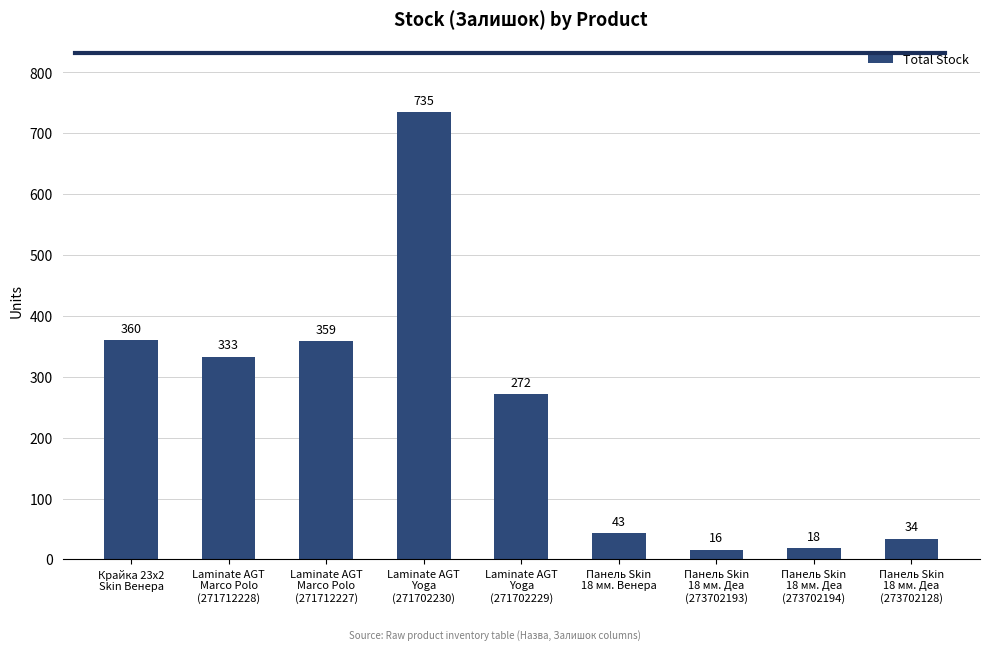

Rank the categories by value from lowest to highest.

Панель Skin
18 мм. Деа
(273702193), Панель Skin
18 мм. Деа
(273702194), Панель Skin
18 мм. Деа
(273702128), Панель Skin
18 мм. Венера, Laminate AGT
Yoga
(271702229), Laminate AGT
Marco Polo
(271712228), Laminate AGT
Marco Polo
(271712227), Крайка 23x2
Skin Венера, Laminate AGT
Yoga
(271702230)